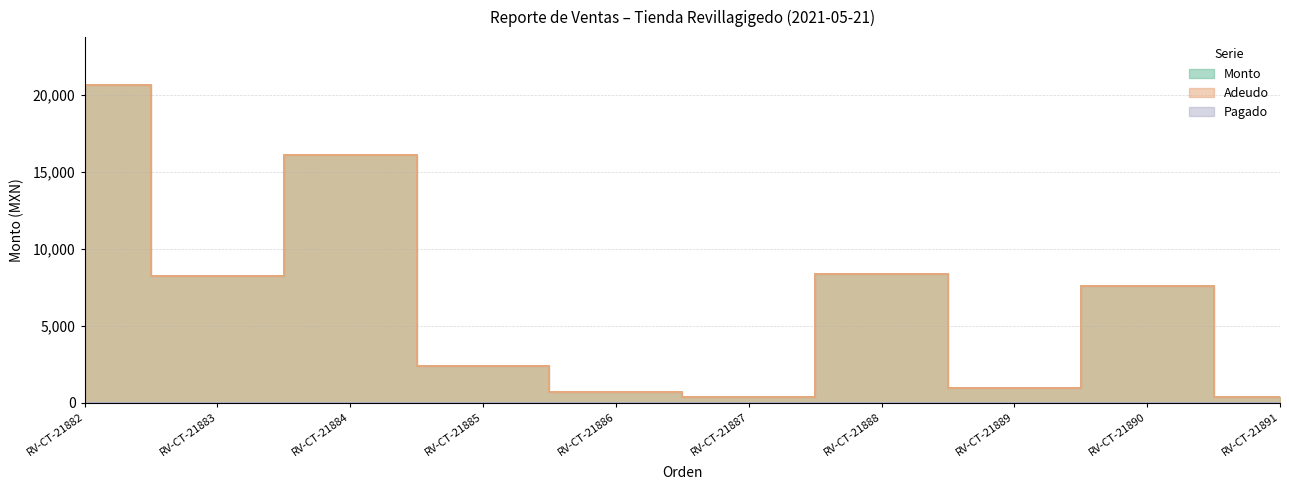

True or false: Monto and Adeudo intersect in this chart.

False